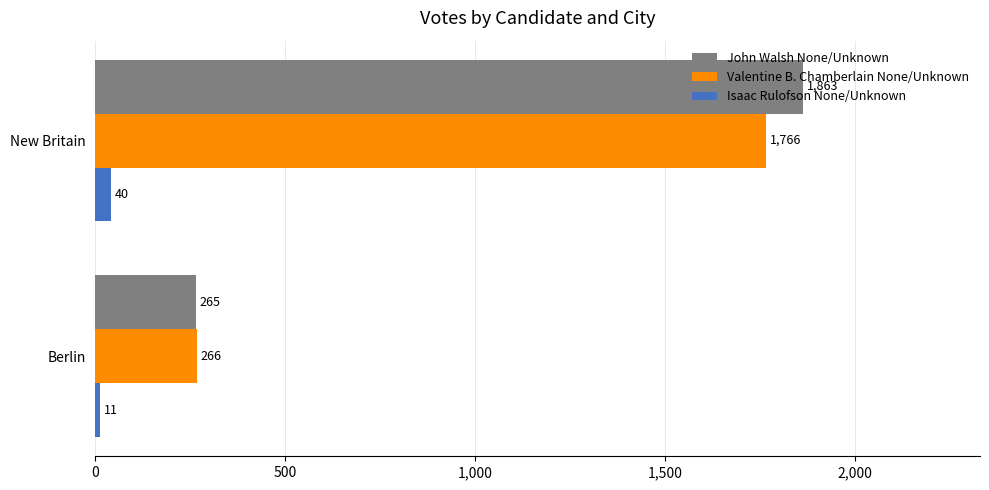

At which label is Valentine B. Chamberlain None/Unknown closest to 1016?

Berlin